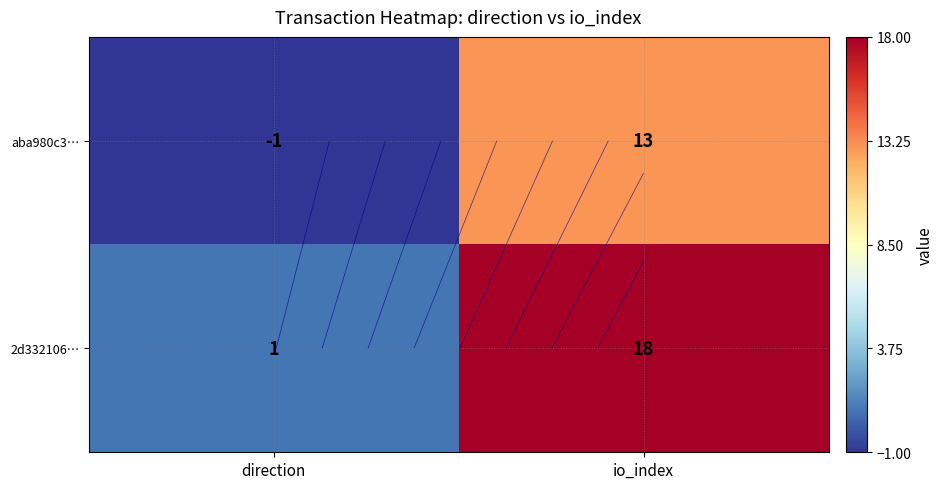

Count the 2d332106… values in the range 1 to 18.

2